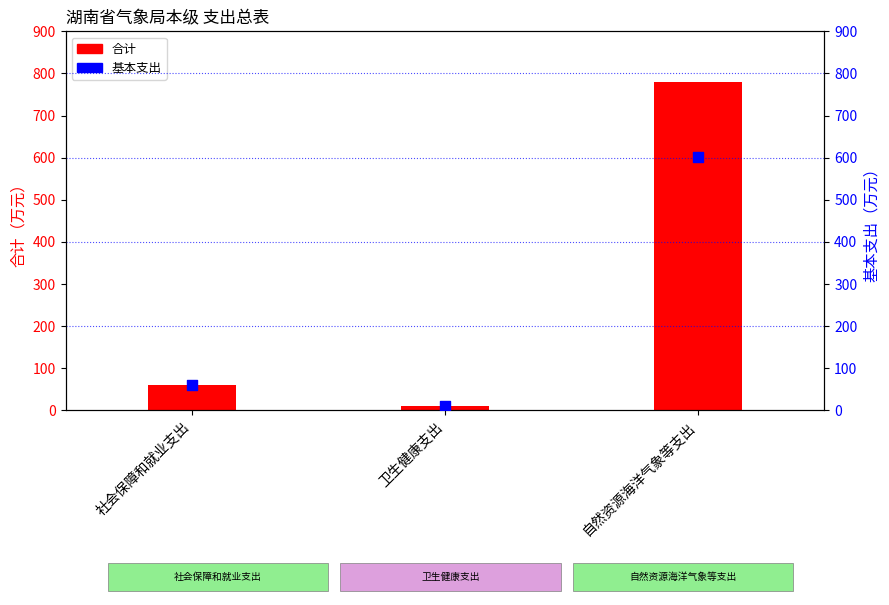

Which series has the largest total across all categories?

合计